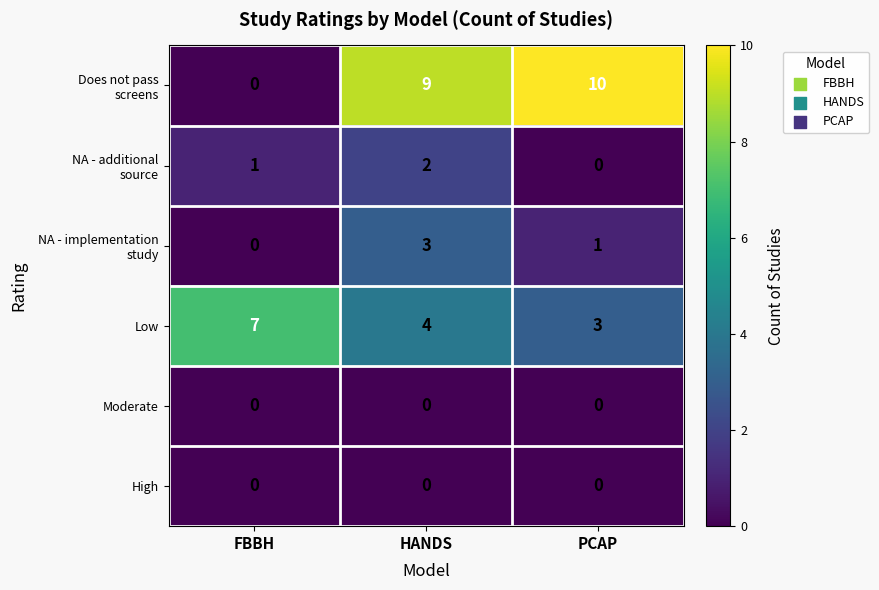

At how many categories does at least one series exceed 6?

3